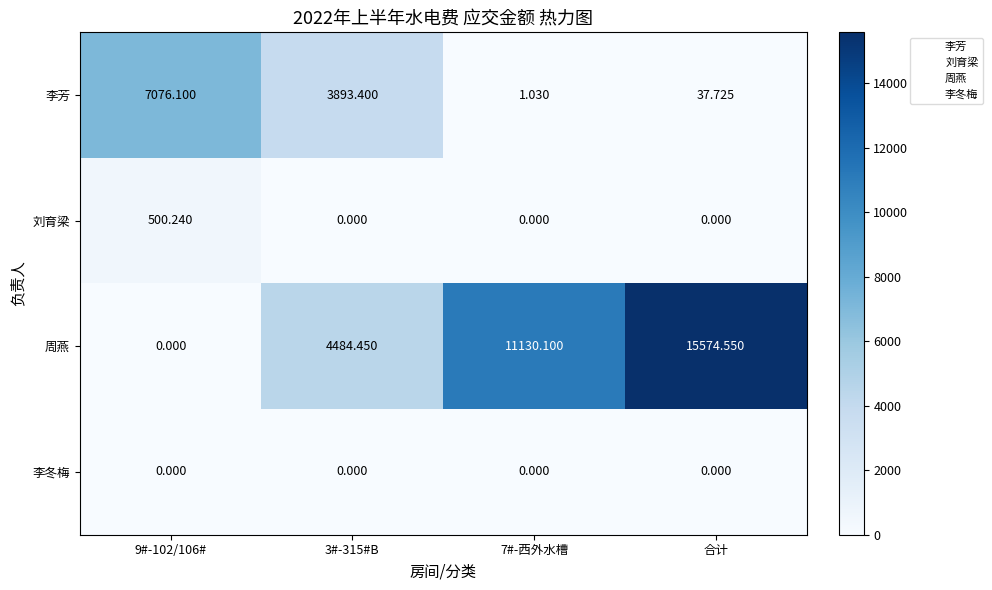

Which series has the largest range (max minus min)?

周燕